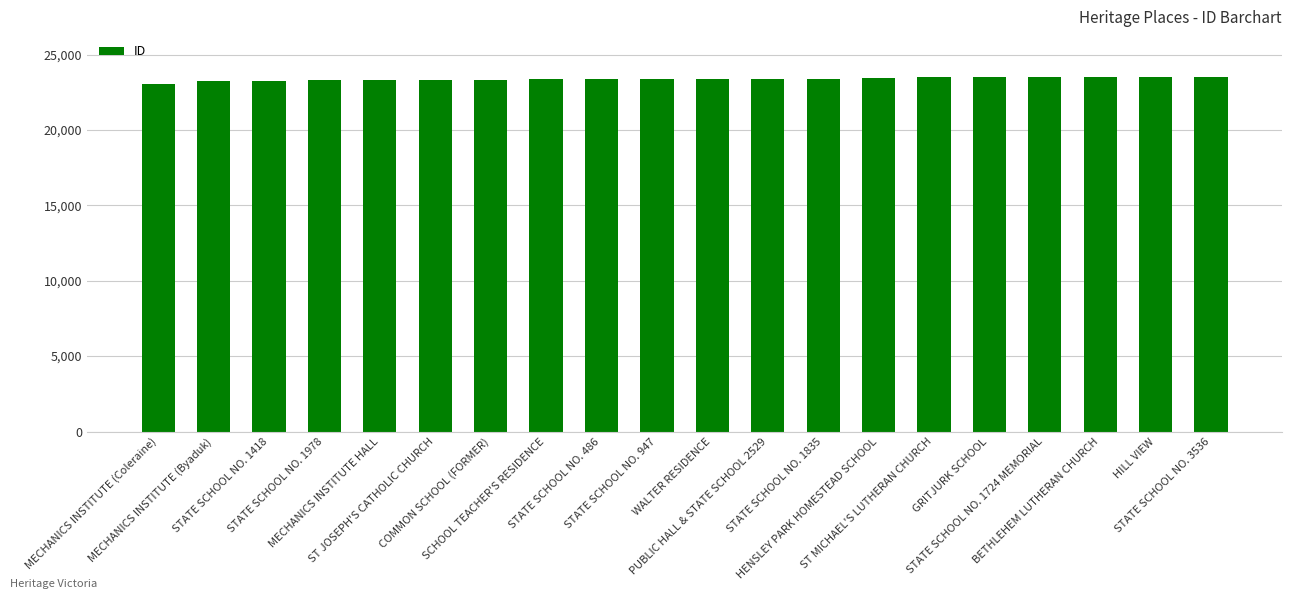

What is the change in value from PUBLIC HALL & STATE SCHOOL 2529 to BETHLEHEM LUTHERAN CHURCH?

+101